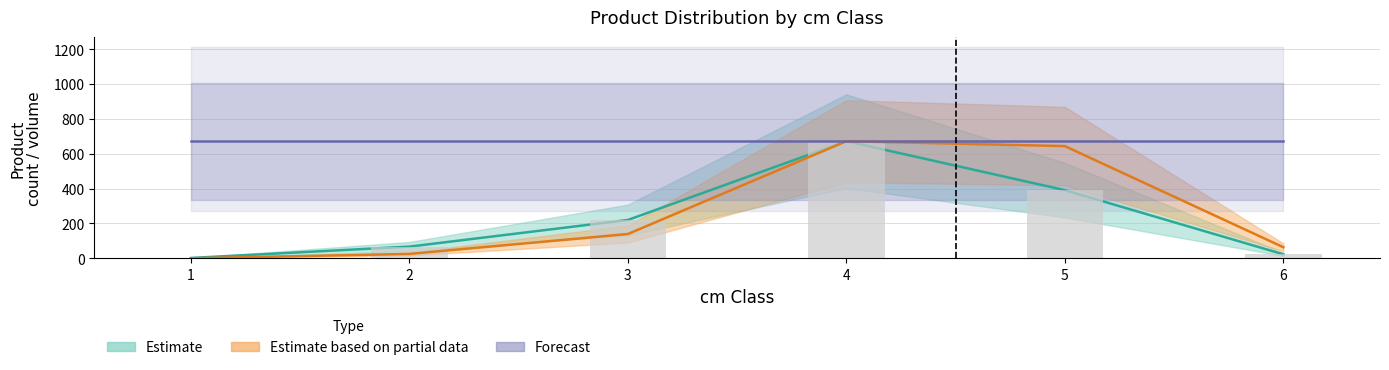

What is the value of the produit_nbre bar at the 4th from the left?

672.0